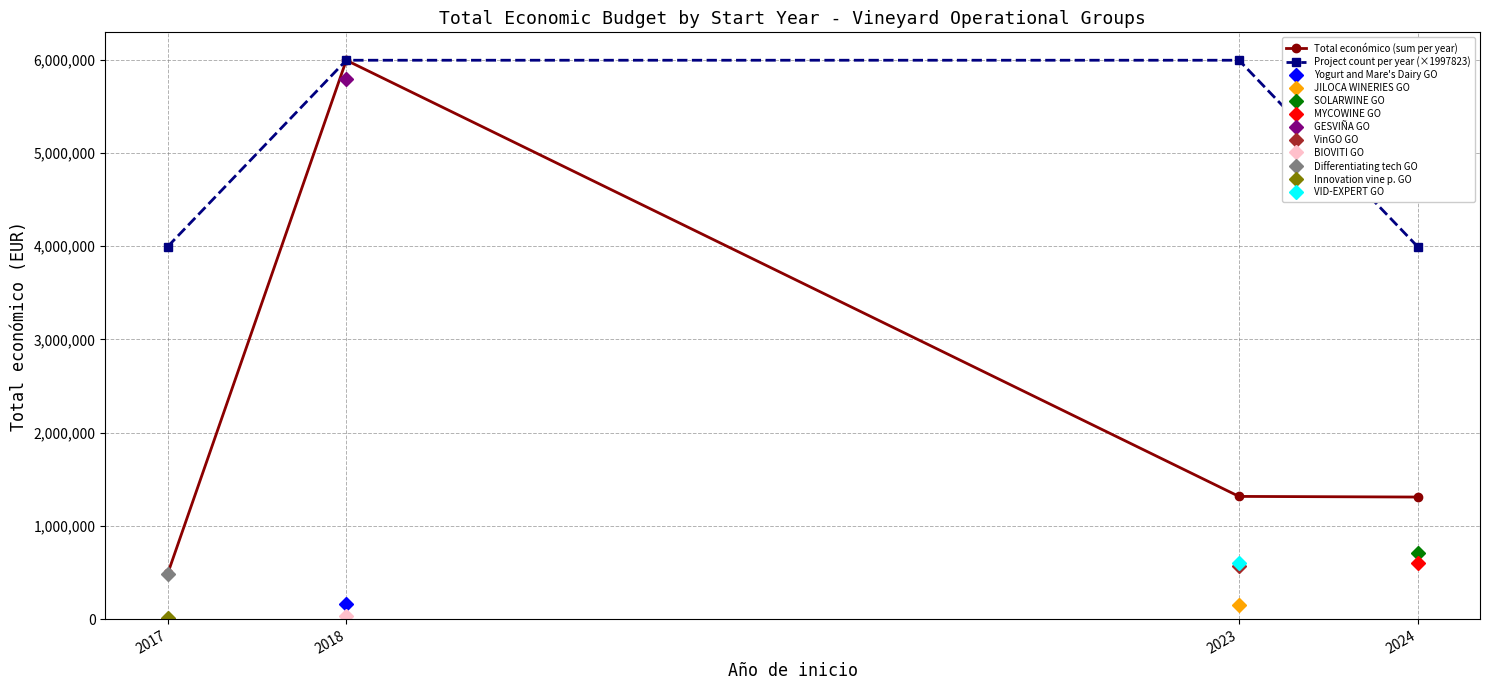

The Project count per year (×1997823) series shows 5993468.0 at 2018. True or false?

True